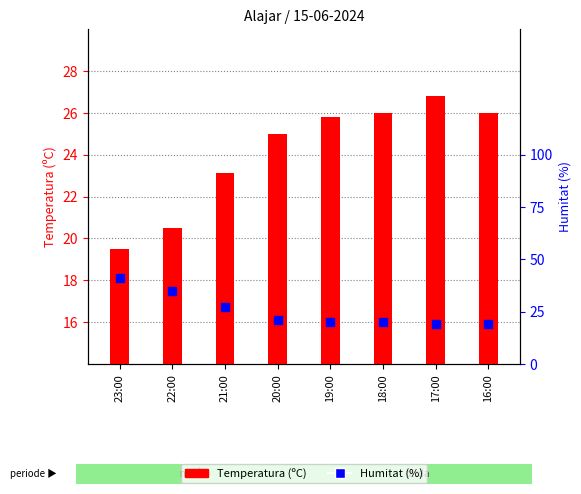

What is the total value across all series at 22:00?

55.5